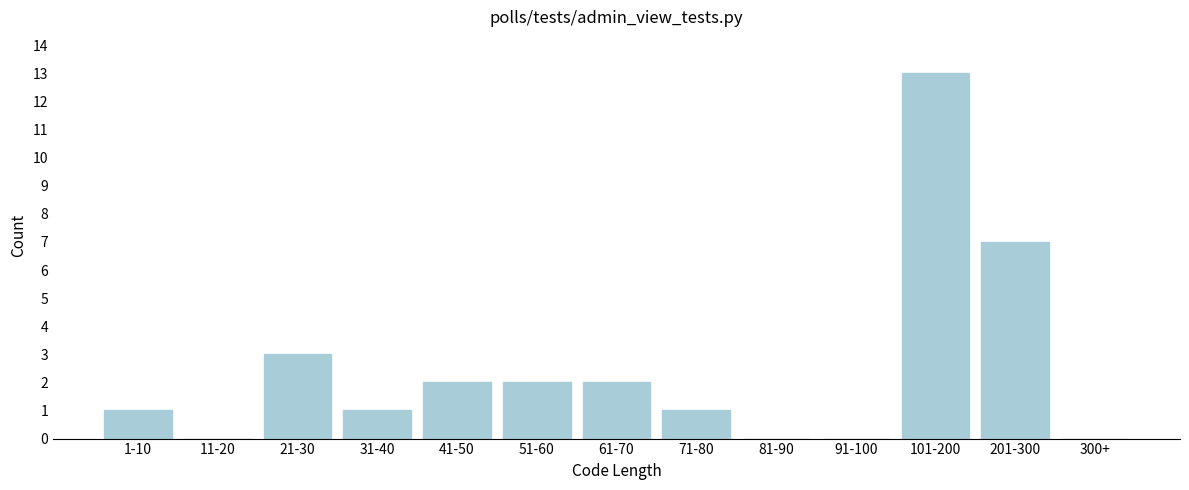

Reading left to right, extract all data points from this chart.

1-10=1	11-20=0	21-30=3	31-40=1	41-50=2	51-60=2	61-70=2	71-80=1	81-90=0	91-100=0	101-200=13	201-300=7	300+=0